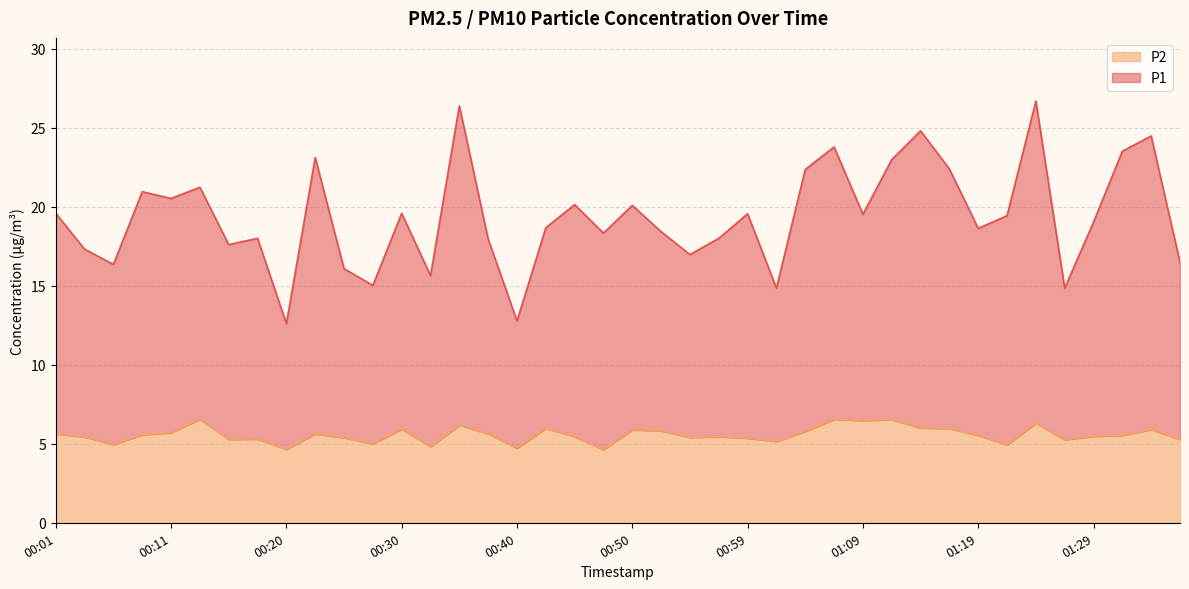

What is the average value of the P1 series?

19.4